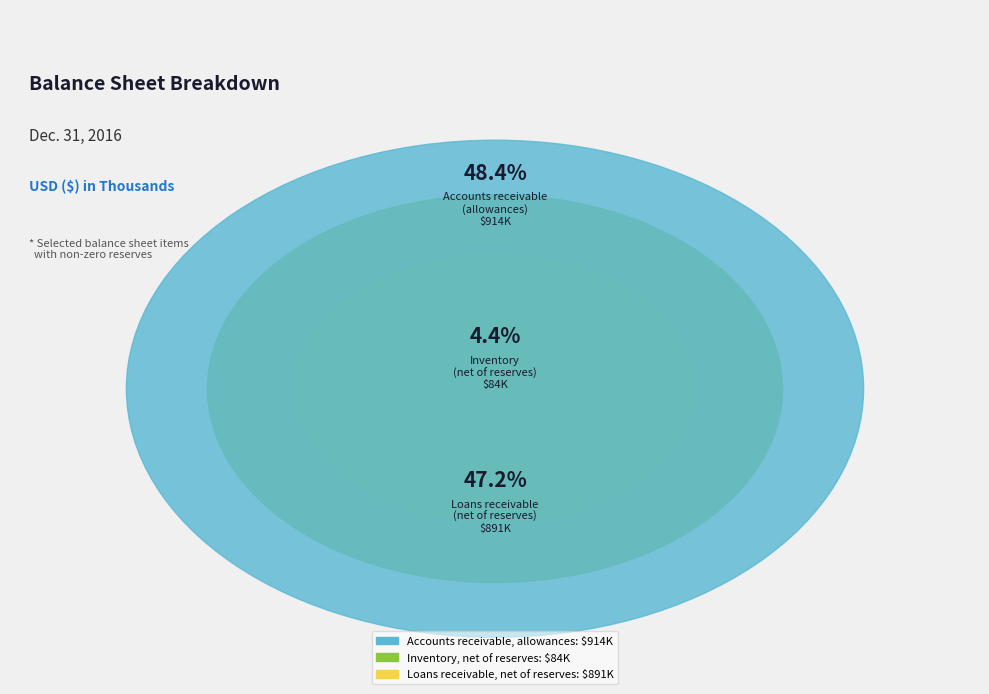

Does Loans receivable, net of reserves account for over 50% of the chart?

No